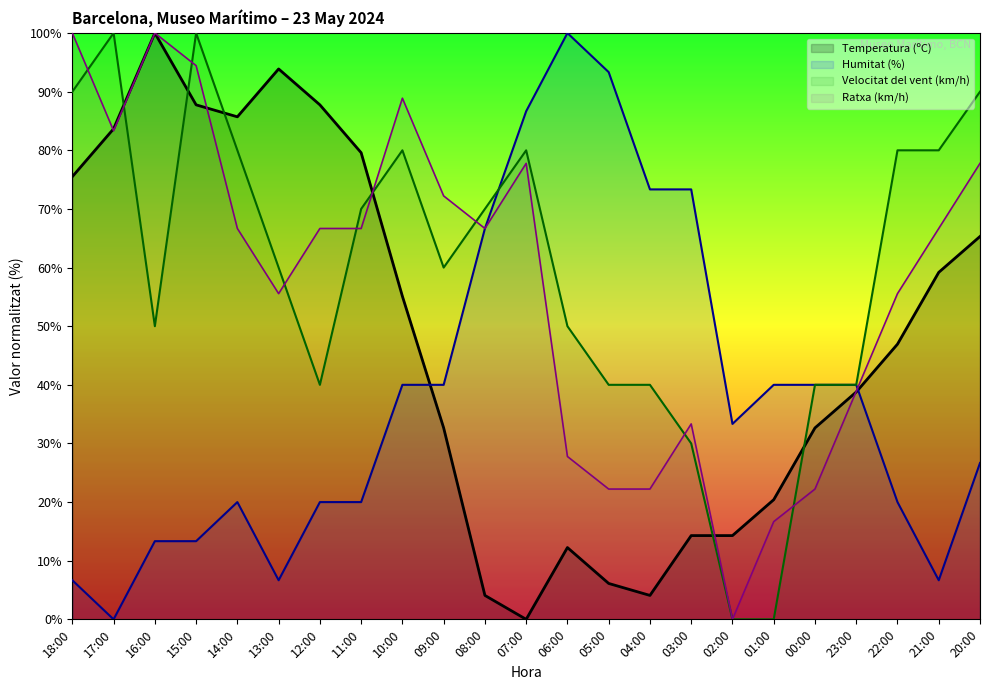

What is the value of the Ratxa (km/h) point at the 18th from the left?

16.7